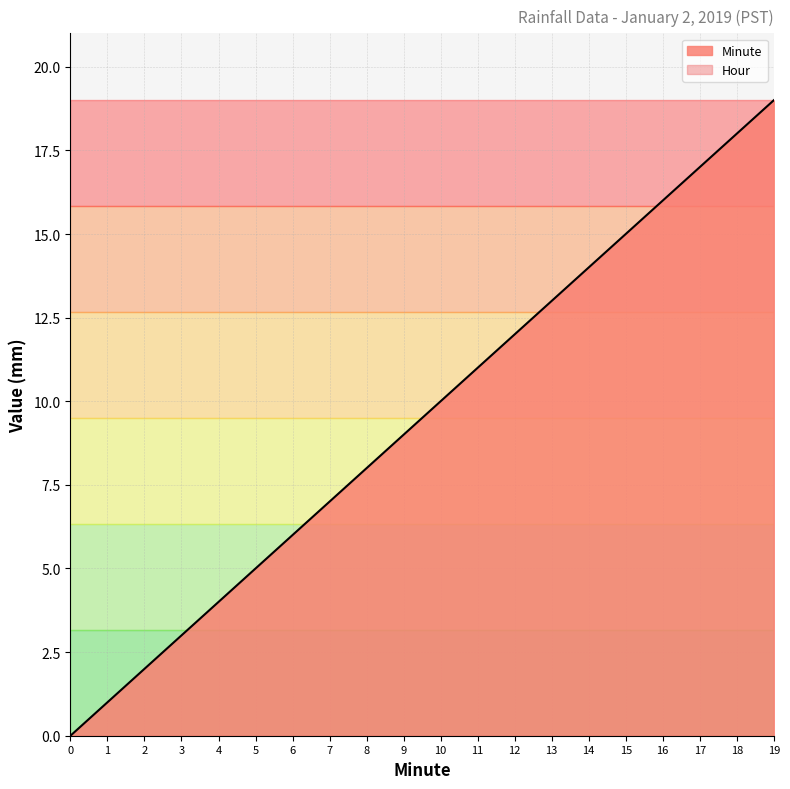

Rank the categories by Minute value from highest to lowest.

19, 18, 17, 16, 15, 14, 13, 12, 11, 10, 9, 8, 7, 6, 5, 4, 3, 2, 1, 0